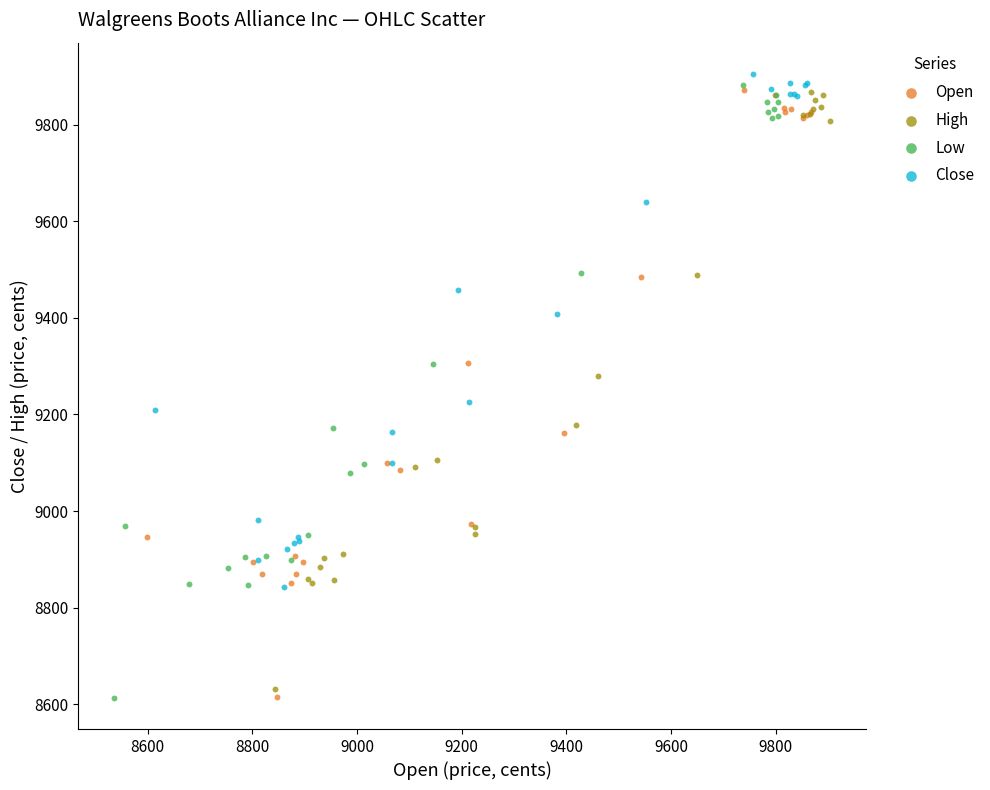

Which series reaches the maximum Y coordinate?

Close